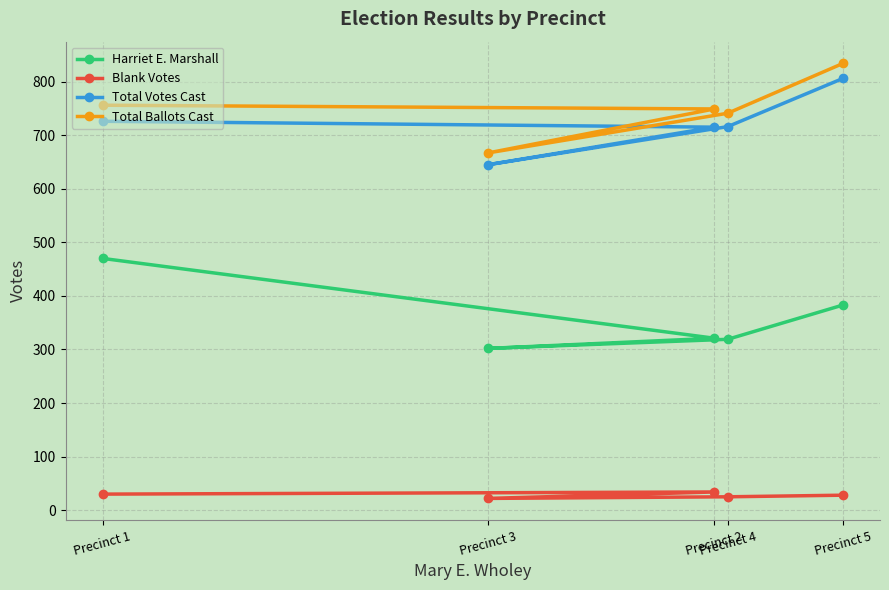

Count the number of data series in this chart.

4